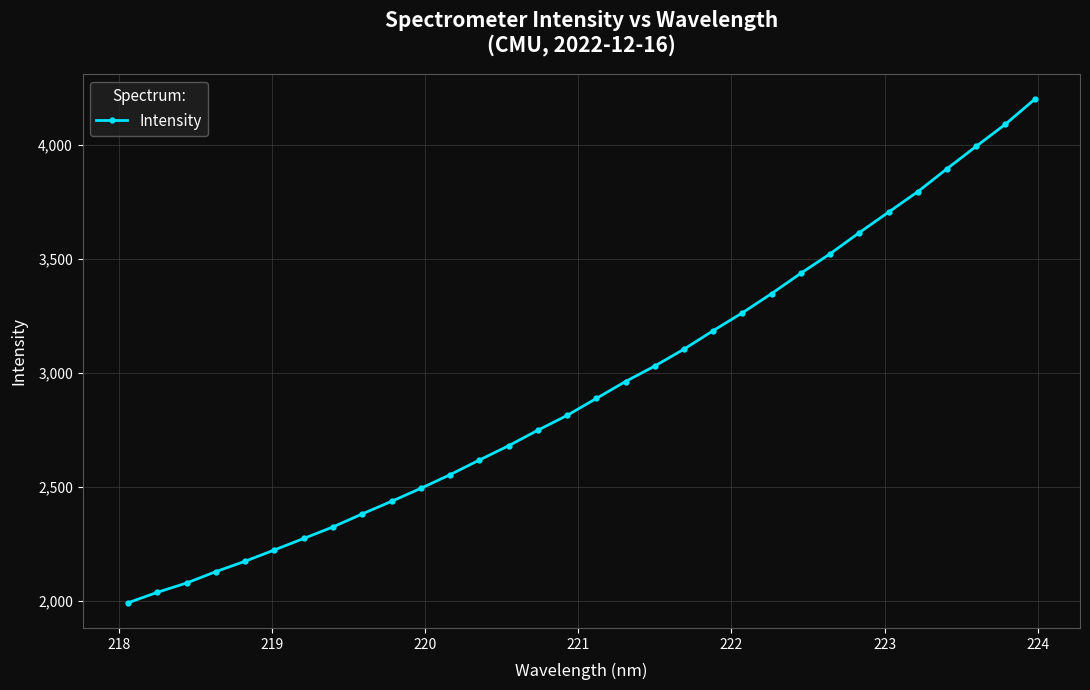

What is the smallest value displayed?

1992.6